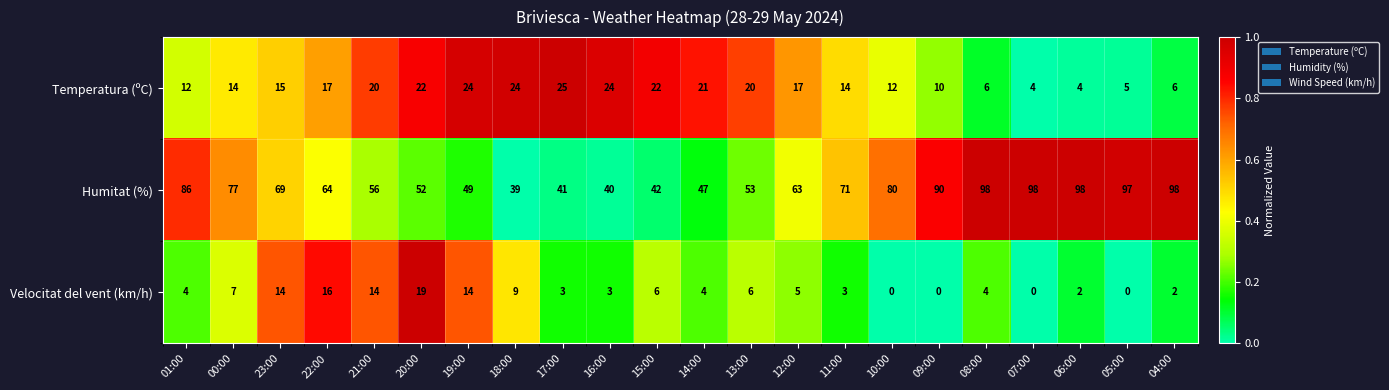

At which label does Humitat (%) first exceed 69?

01:00